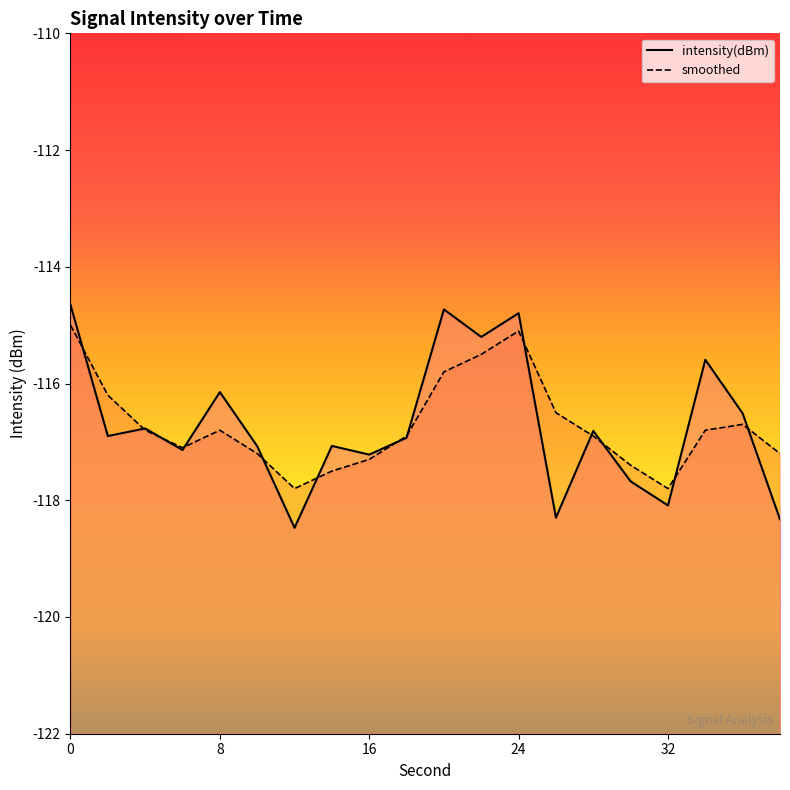

In intensity(dBm), how many points are lower than both neighbors (excluding endpoints)?

7